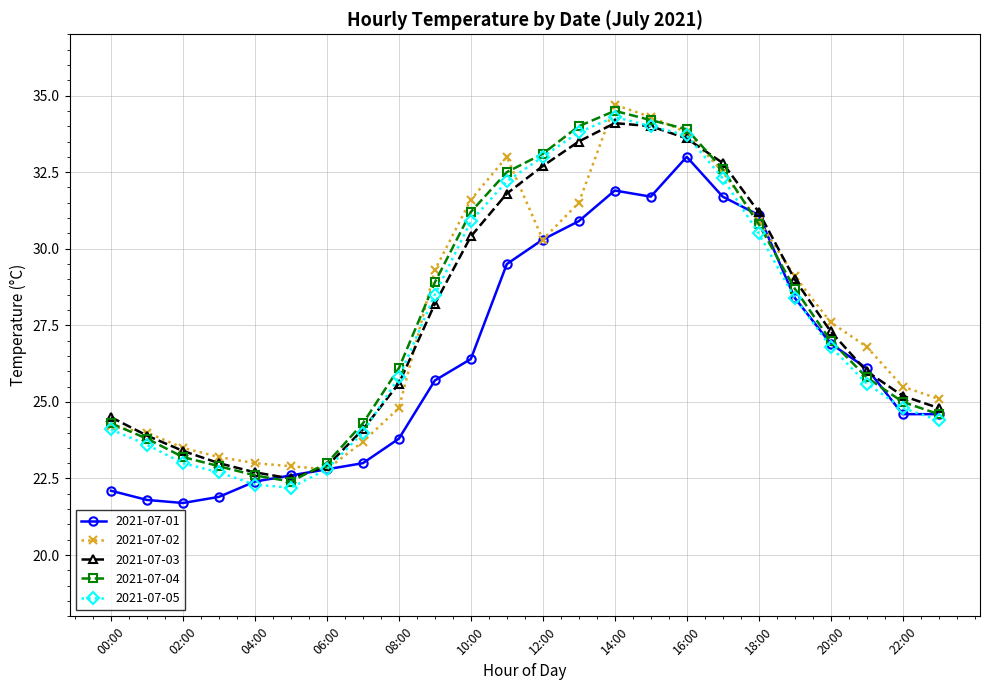

What is the value of the 2021-07-05 point at the 4th from the left?

22.7